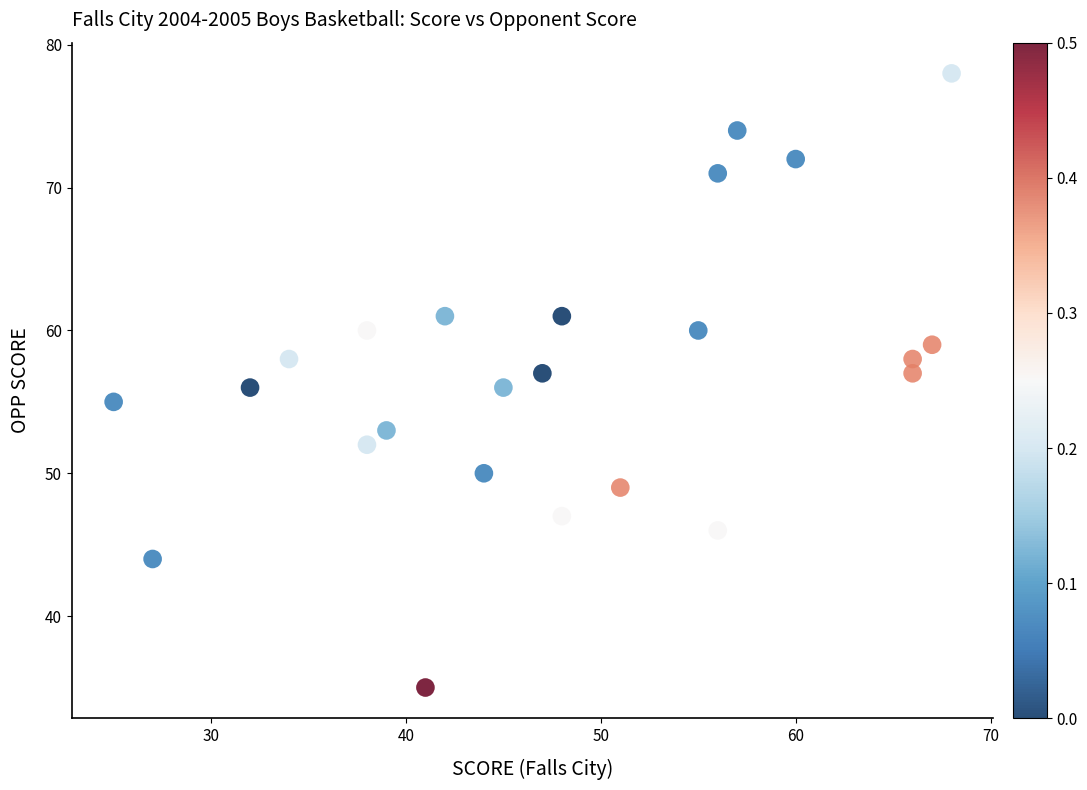

What is the range of Y values (max minus min)?

43